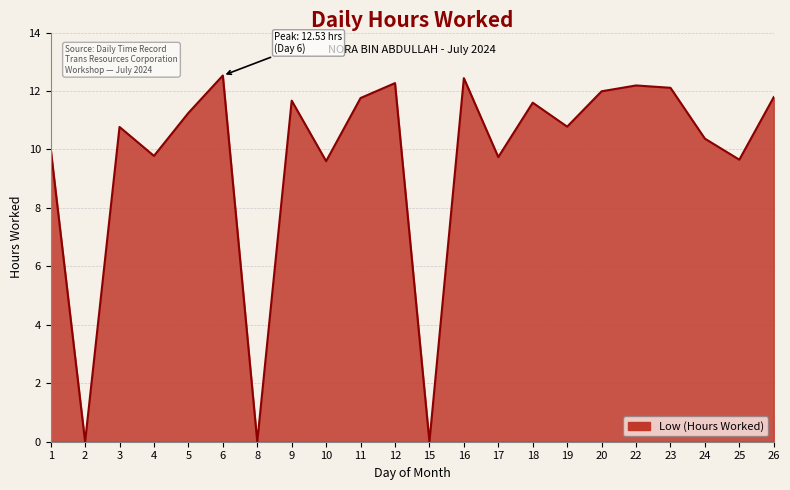

What is the difference between the values at 17 and 3?

1.0